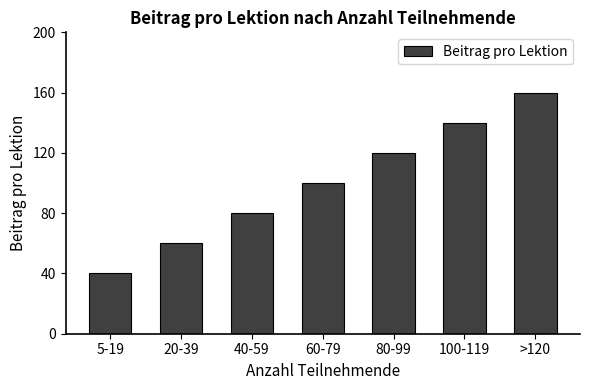

True or false: the data shows 31 at 60-79.

False